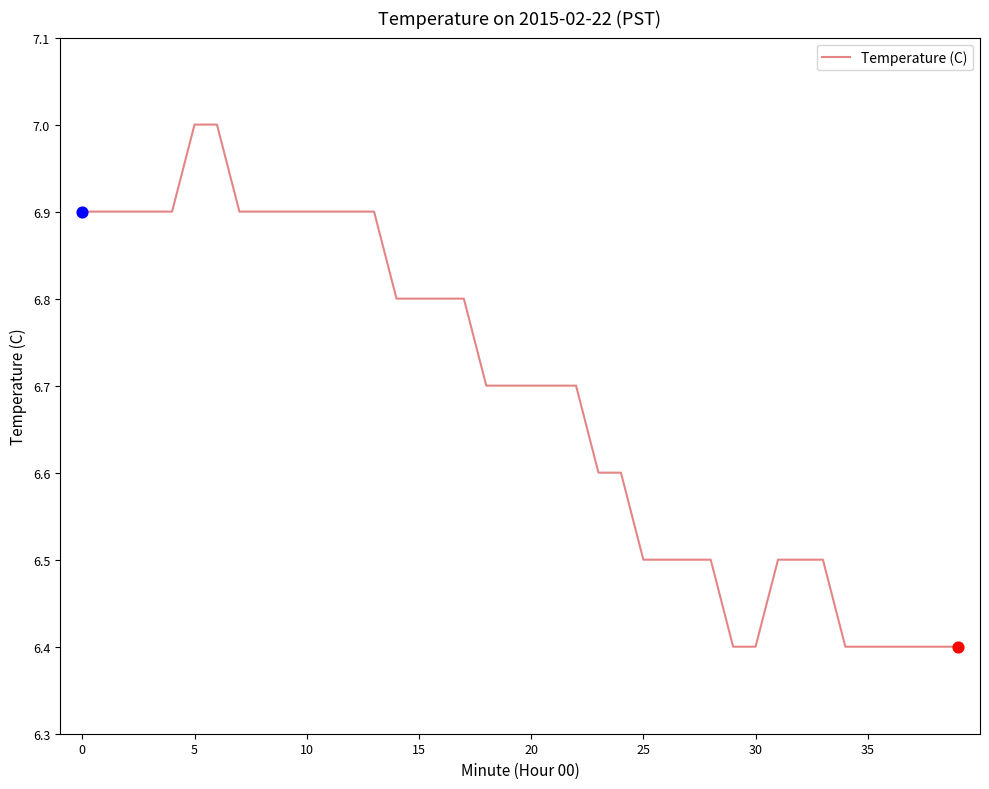

What is the difference between the maximum and minimum values?

0.6